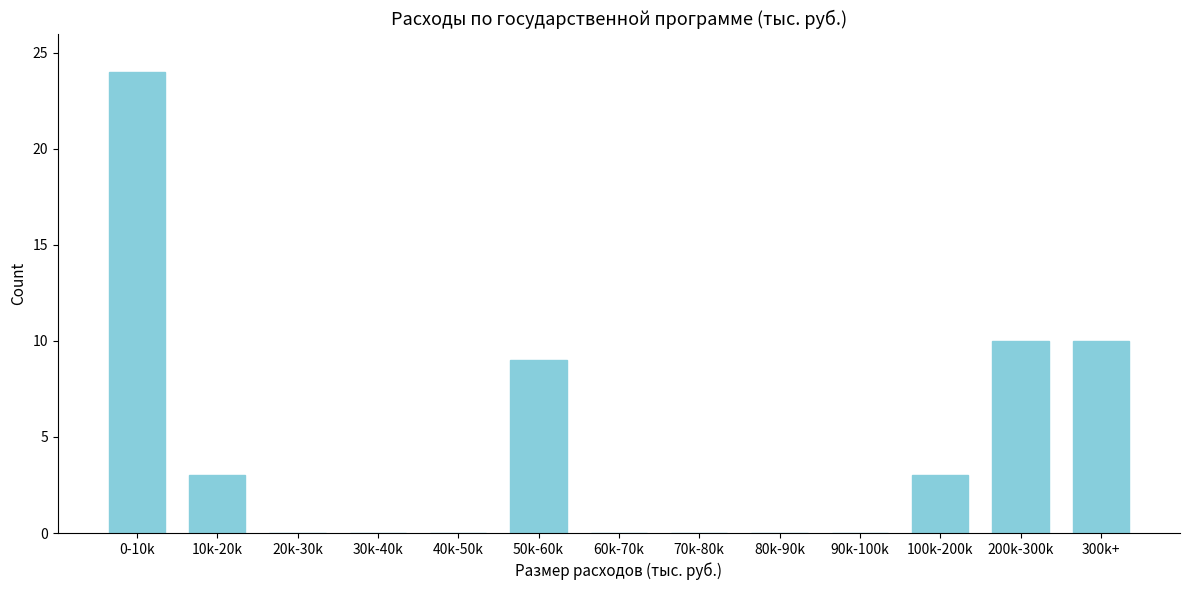

Reading left to right, transcribe all the data shown in this chart.

0-10k=24	10k-20k=3	20k-30k=0	30k-40k=0	40k-50k=0	50k-60k=9	60k-70k=0	70k-80k=0	80k-90k=0	90k-100k=0	100k-200k=3	200k-300k=10	300k+=10